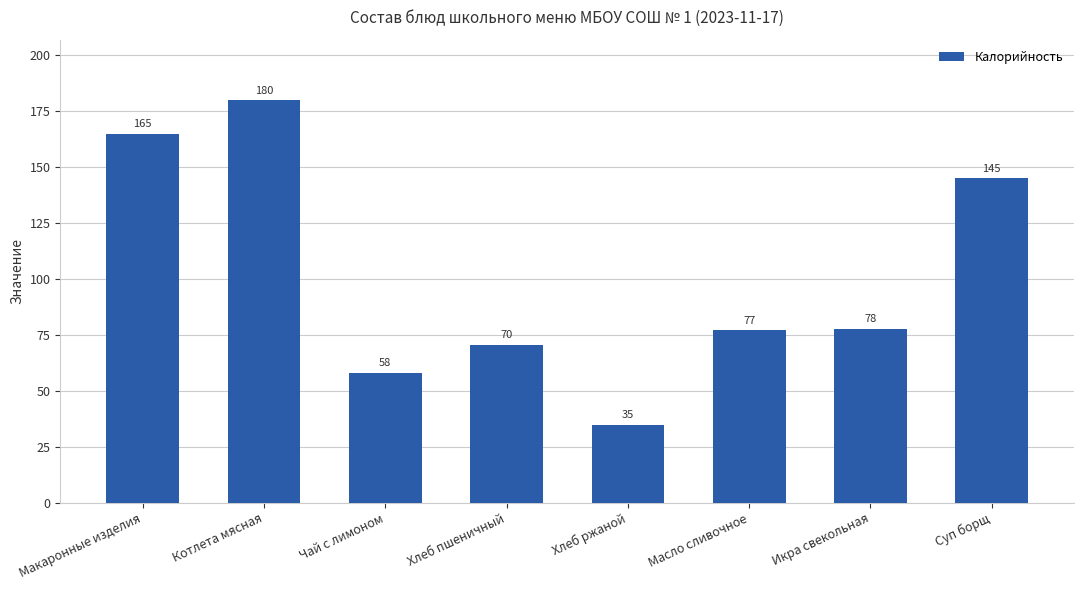

List the labels in order of value, smallest first.

Хлеб ржаной, Чай с лимоном, Хлеб пшеничный, Масло сливочное, Икра свекольная, Суп борщ, Макаронные изделия, Котлета мясная